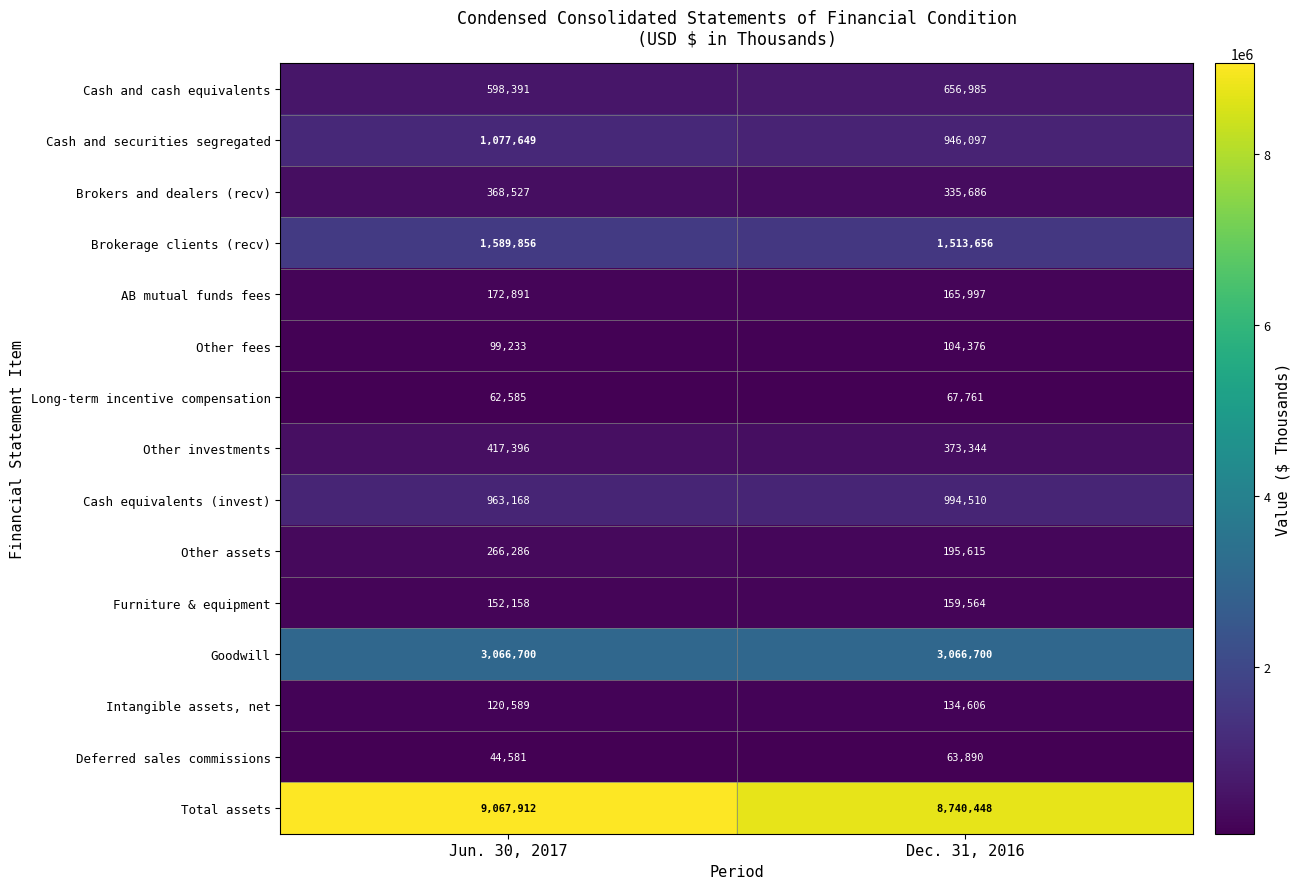

At how many categories does at least one series exceed 143143?

2